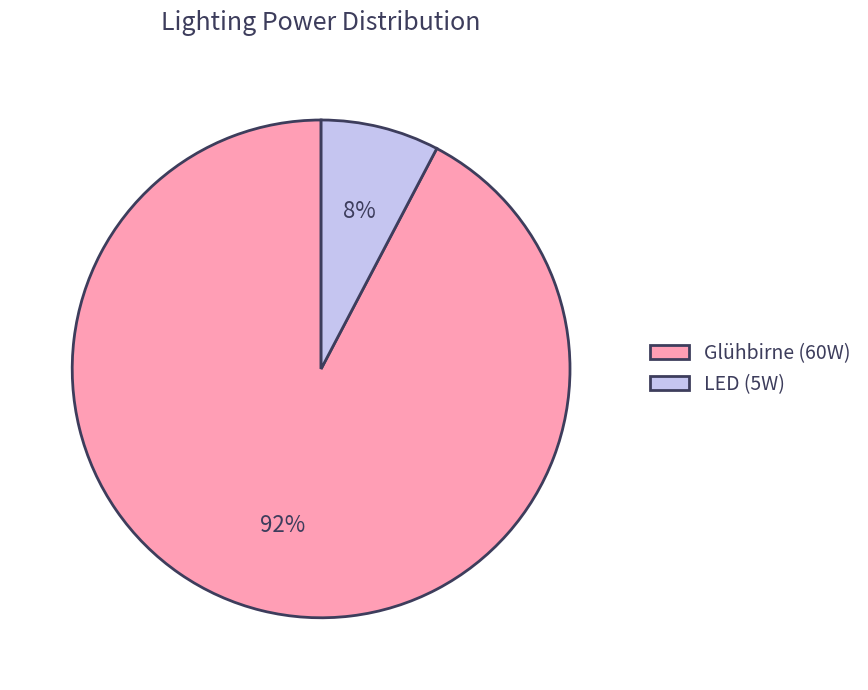

To the nearest percent, what percentage of the pie is LED (5W)?

8%